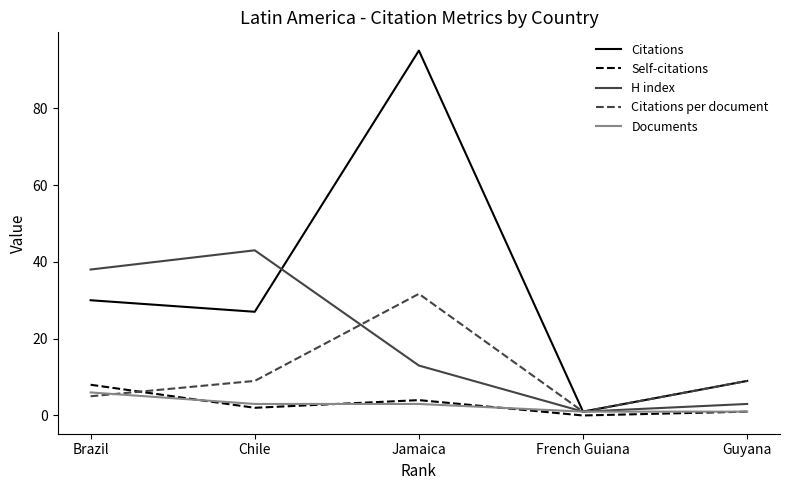

At which category does H index reach its first local peak?

Chile